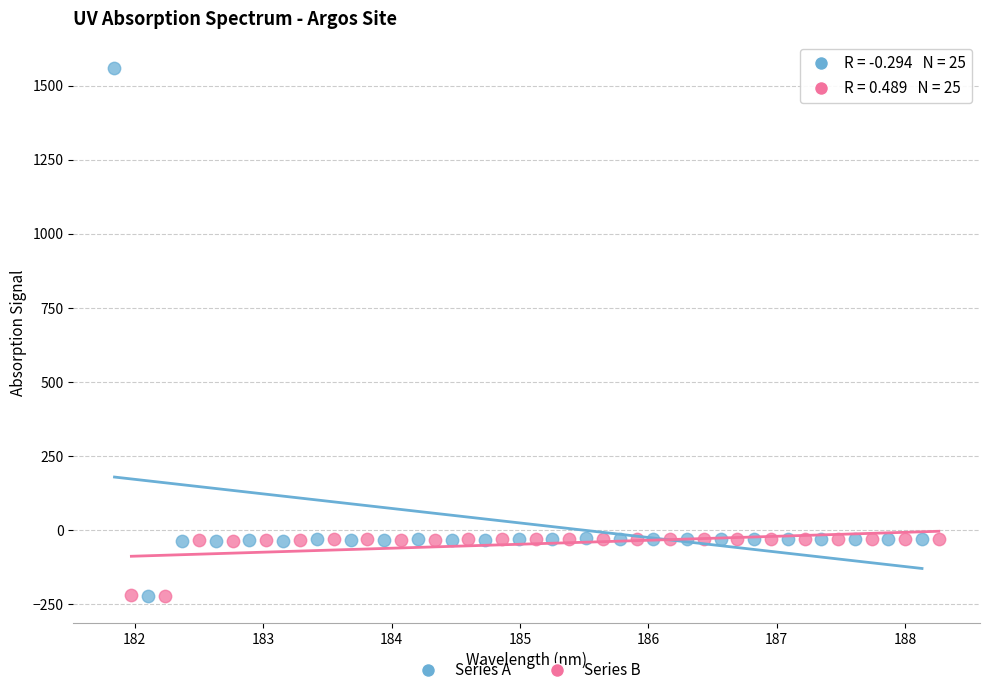

Which series contains the highest Y value?

Series A